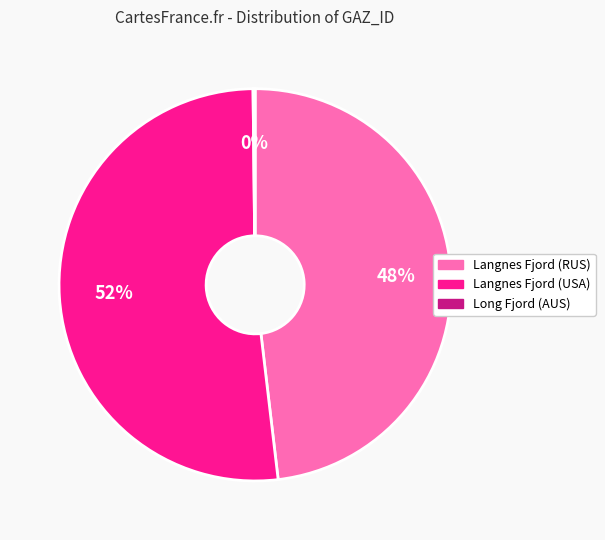

What percentage is the Langnes Fjord (USA) slice, to the nearest percent?

52%